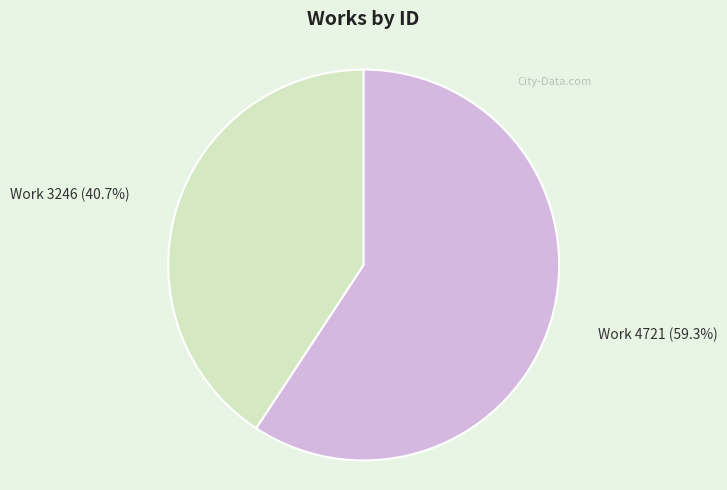

What percentage is the Work 4721 slice, to the nearest percent?

59%